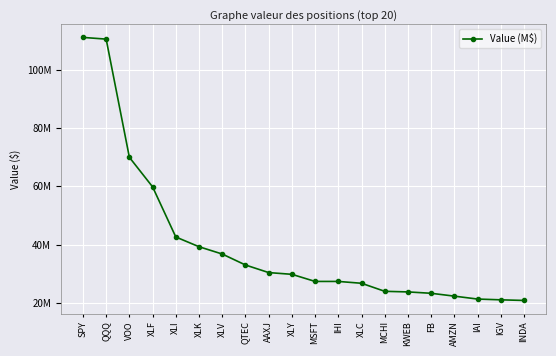

What position from the right is XLI?

16